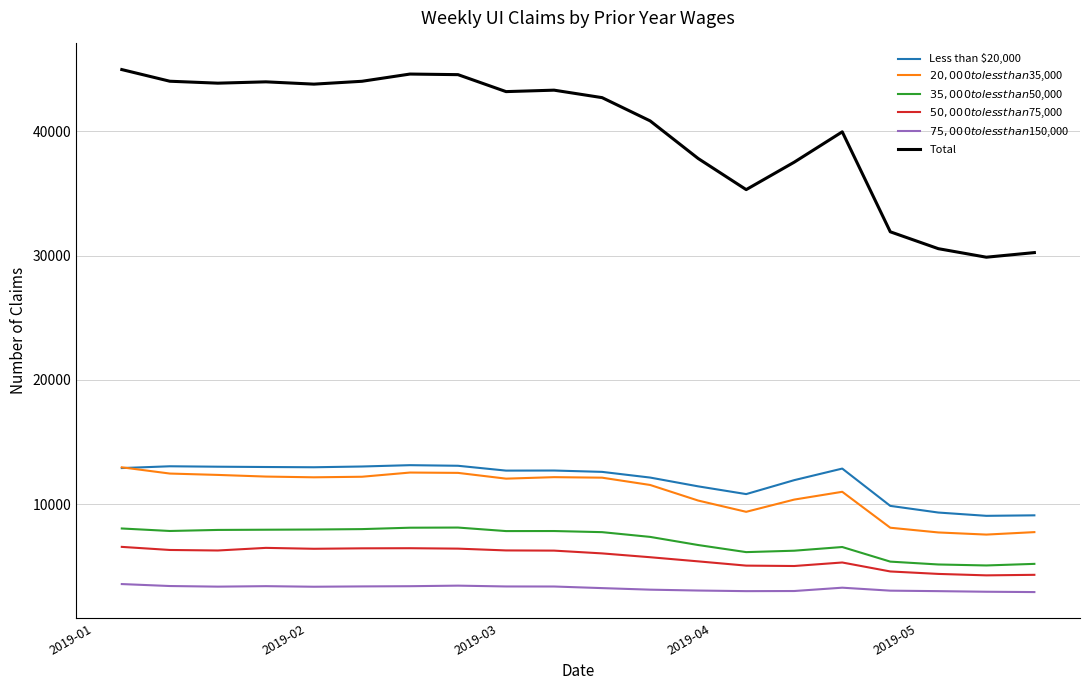

Which series has the largest total across all categories?

Total